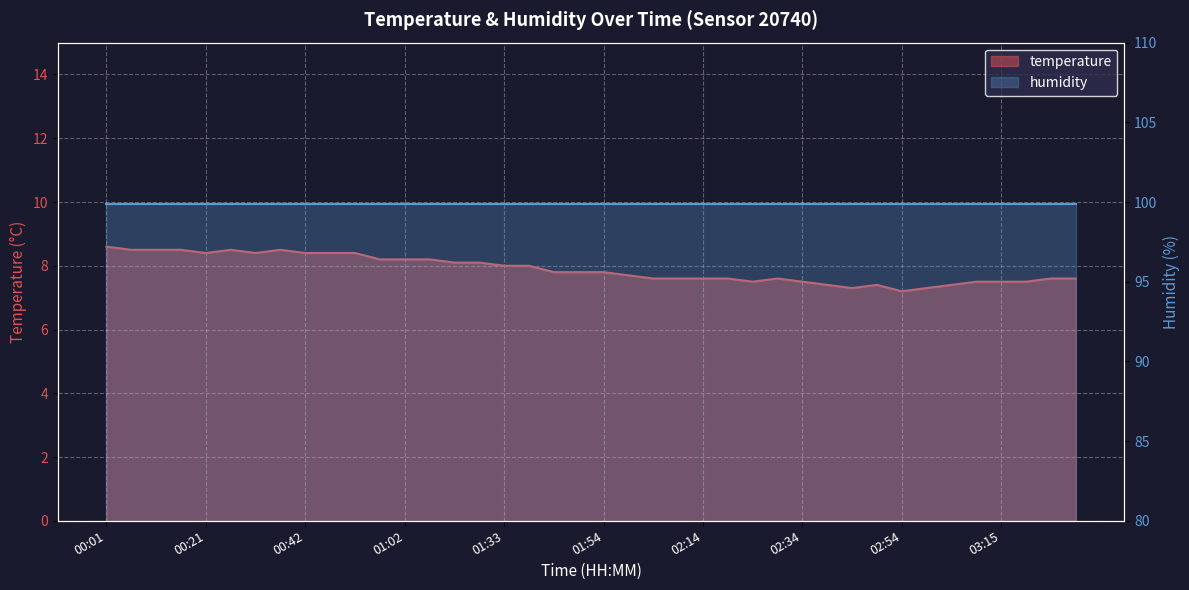

The chart shows a value of 8.1 at 01:28. True or false?

True